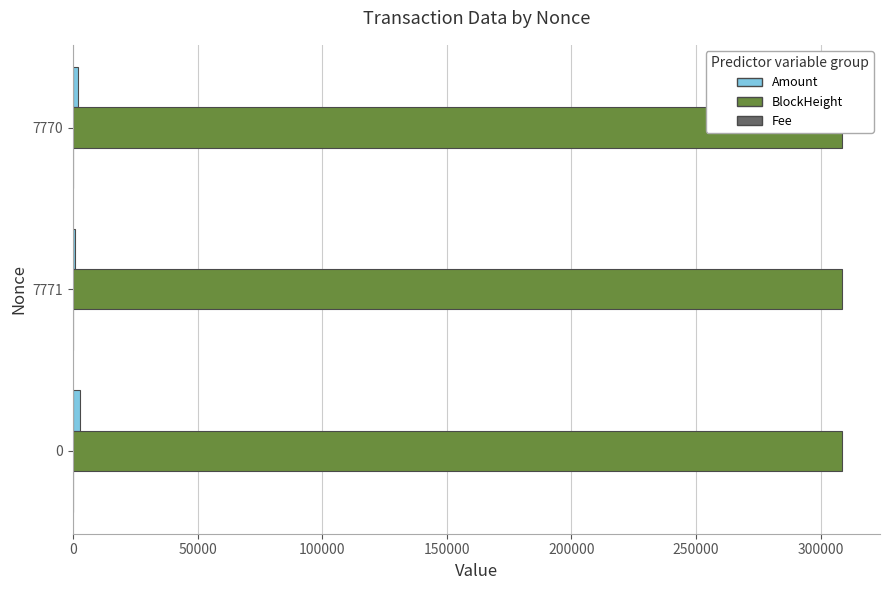

What is the value of the BlockHeight bar at the 3rd from the left?

308342.0